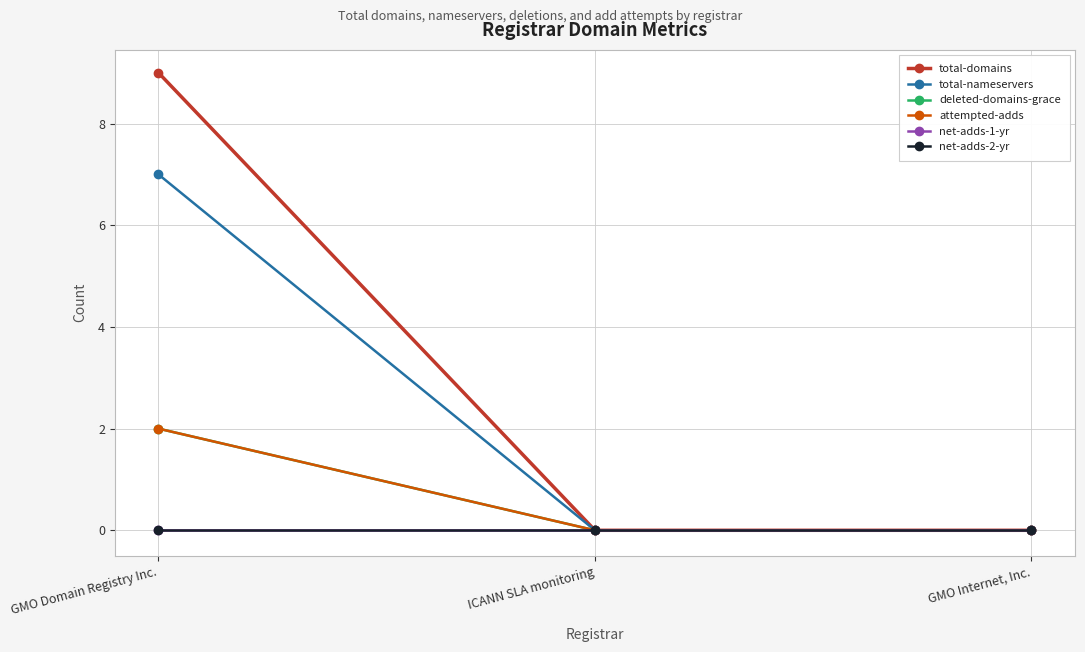

Which series has the largest range (max minus min)?

total-domains